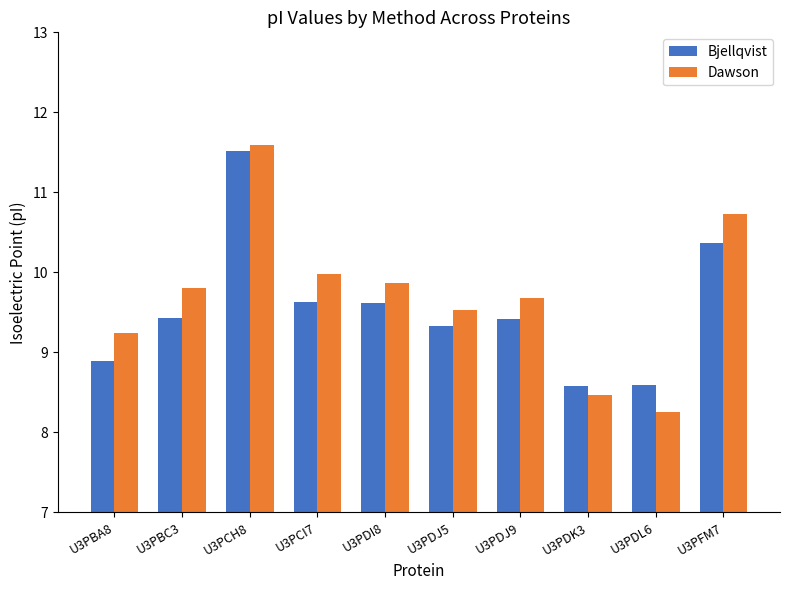

Reading right to left, extract all data points from this chart.

Bjellqvist: 10.4	8.6	8.6	9.4	9.3	9.6	9.6	11.5	9.4	8.9
Dawson: 10.7	8.3	8.5	9.7	9.5	9.9	10.0	11.6	9.8	9.2